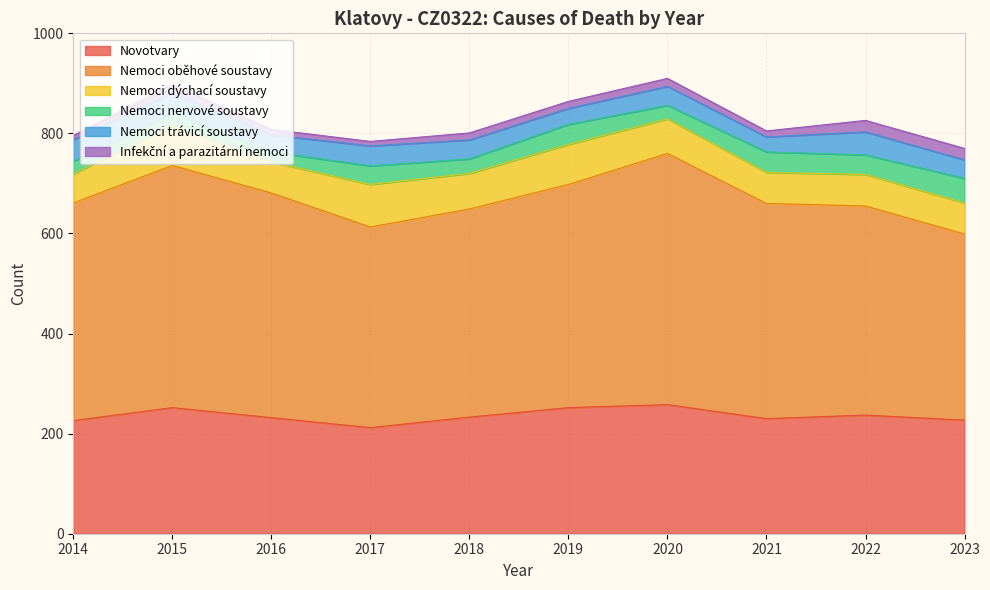

At which category does Nemoci nervové soustavy reach its first local peak?

2017